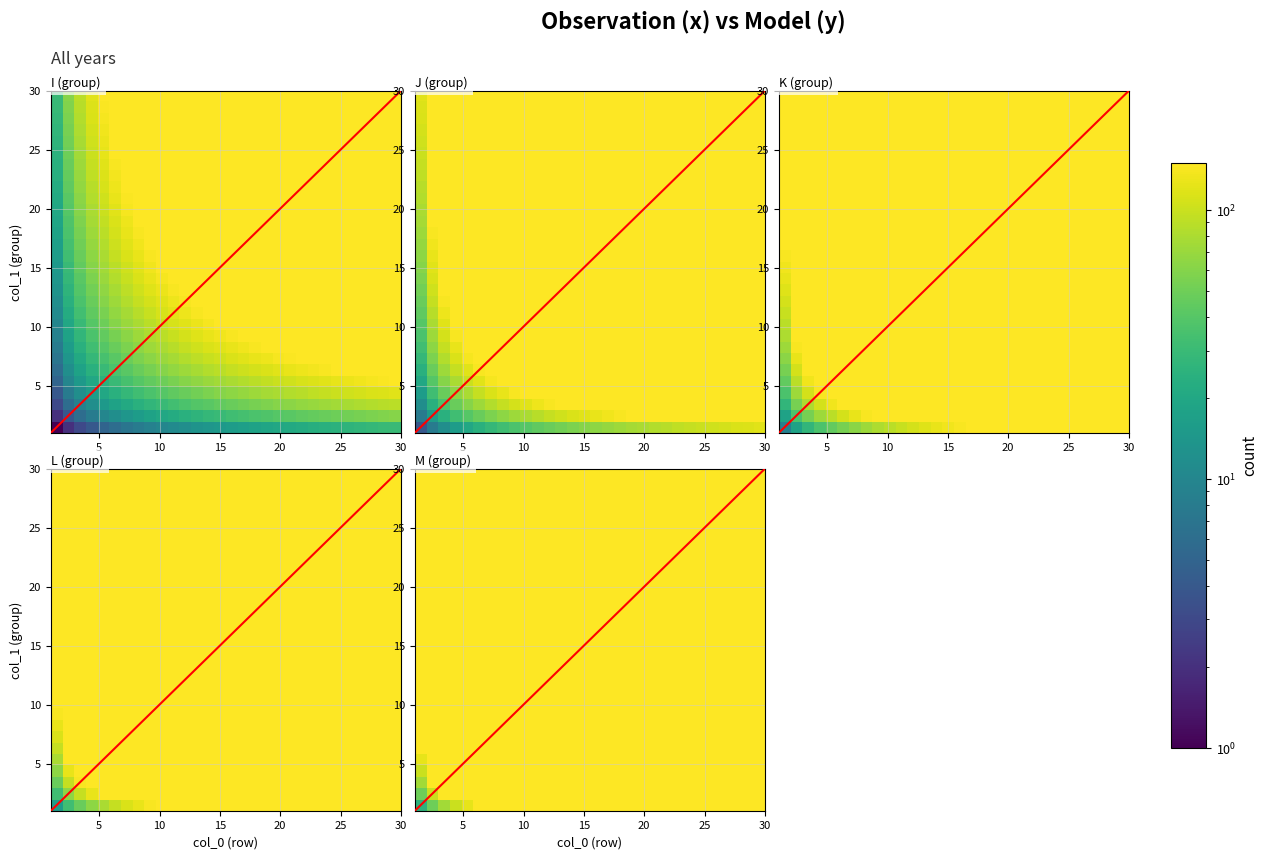

What is the total value across all series at 25?

69750